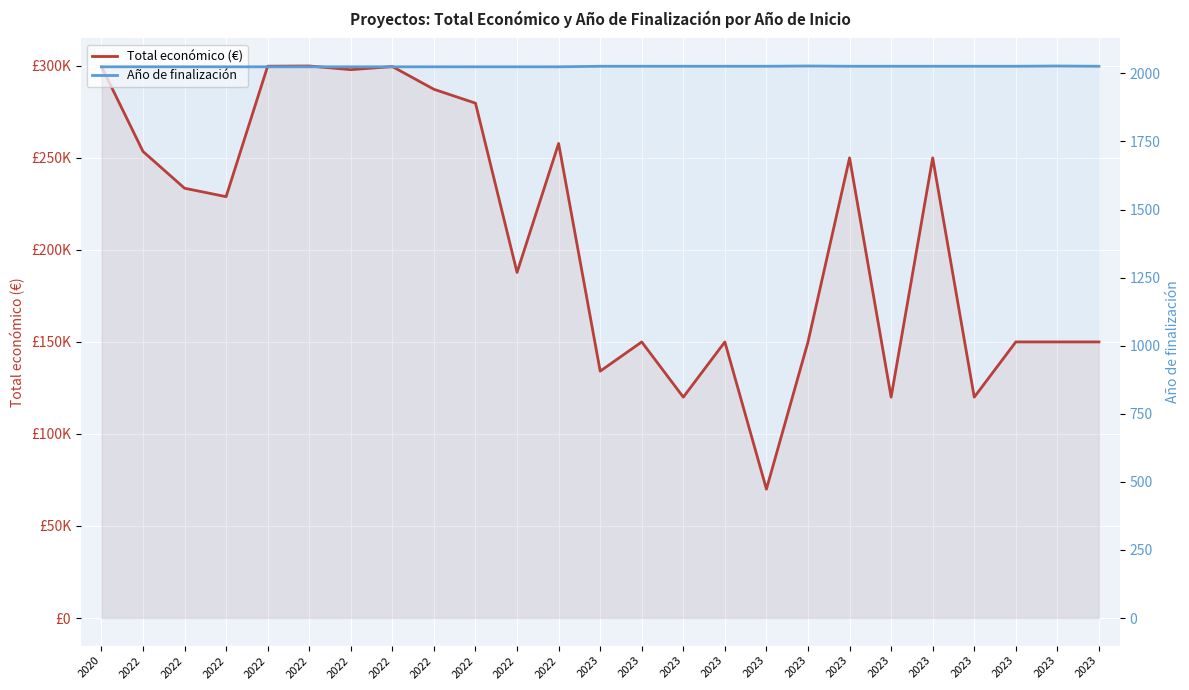

How many values in the Año de finalización series exceed 2026?

2